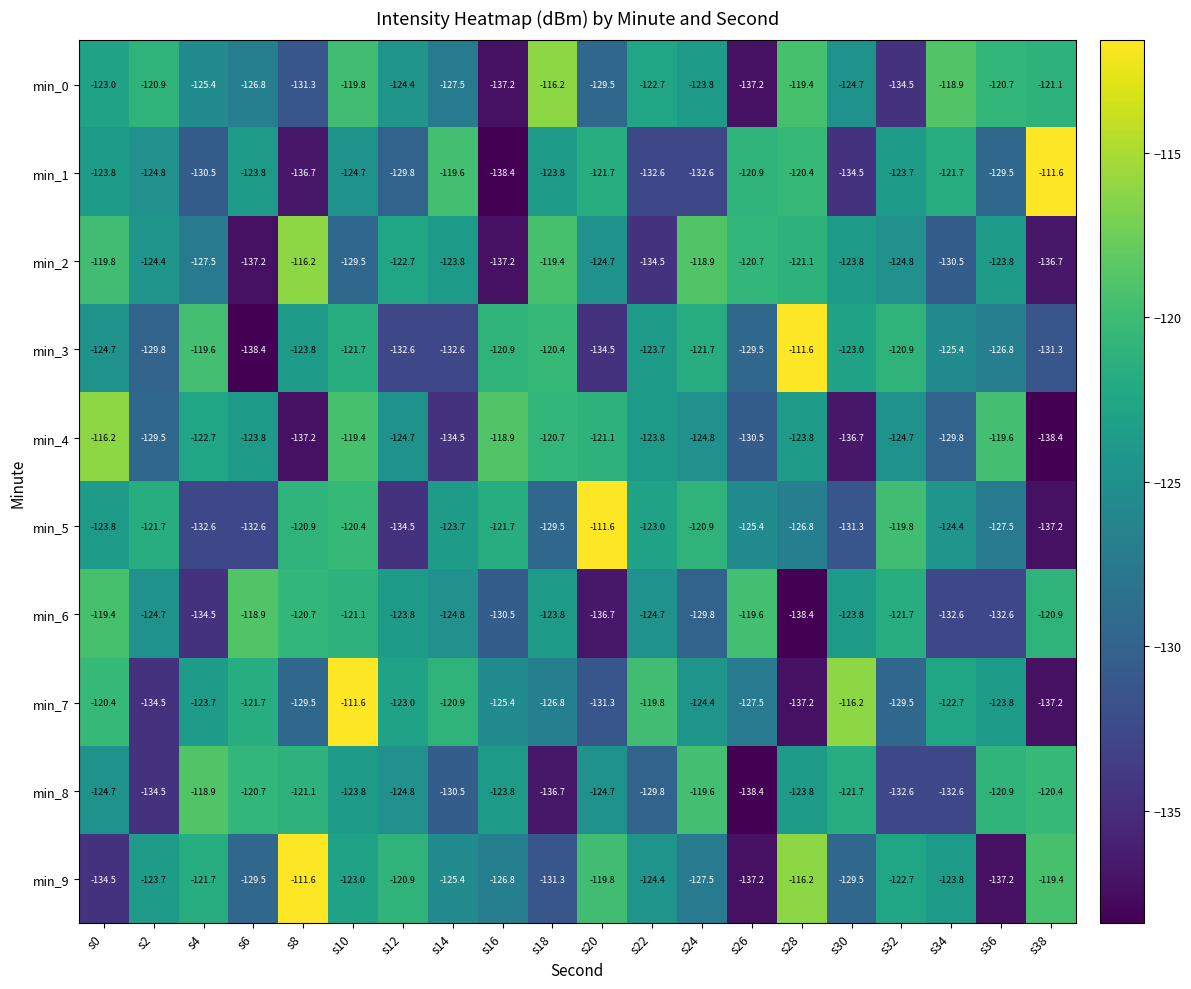

What is the sum of all min_9 values?

-2506.1